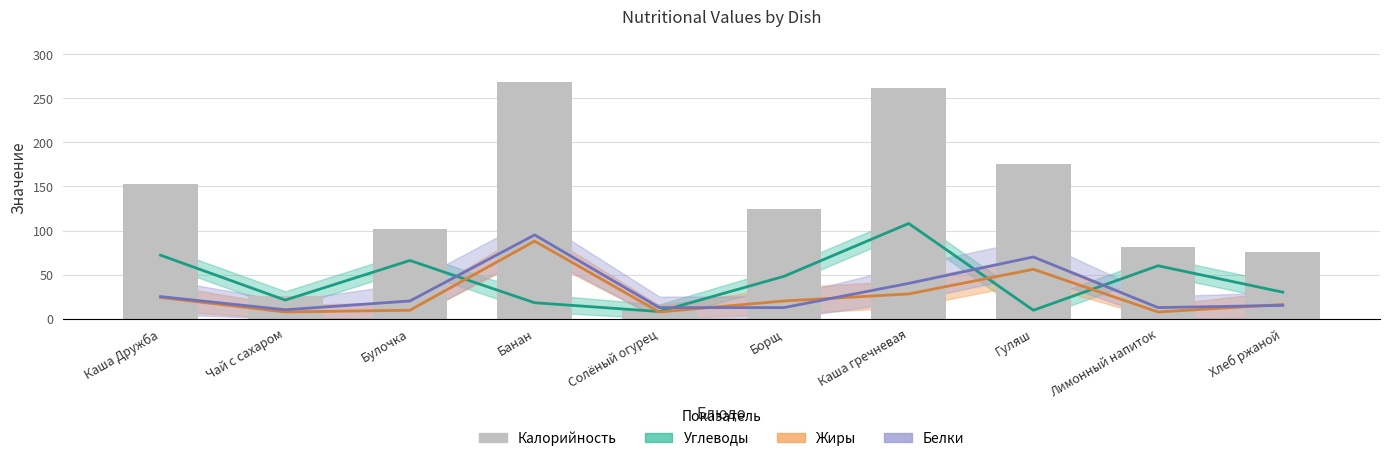

List the series in order of their peak value, highest first.

Калорийность, Углеводы, Белки, Жиры